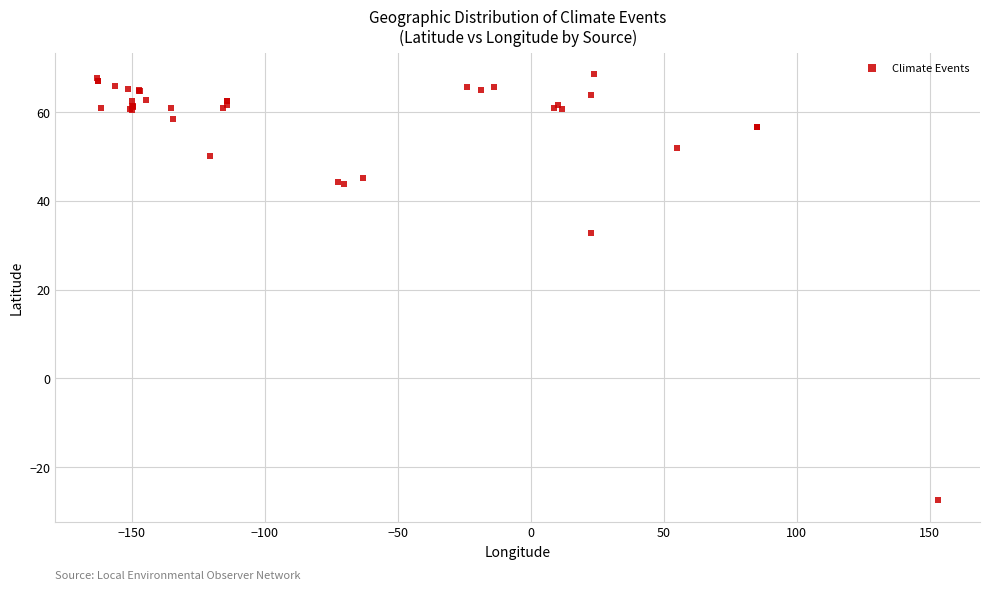

What Y value in the scatter plot is closest to 20?

32.8